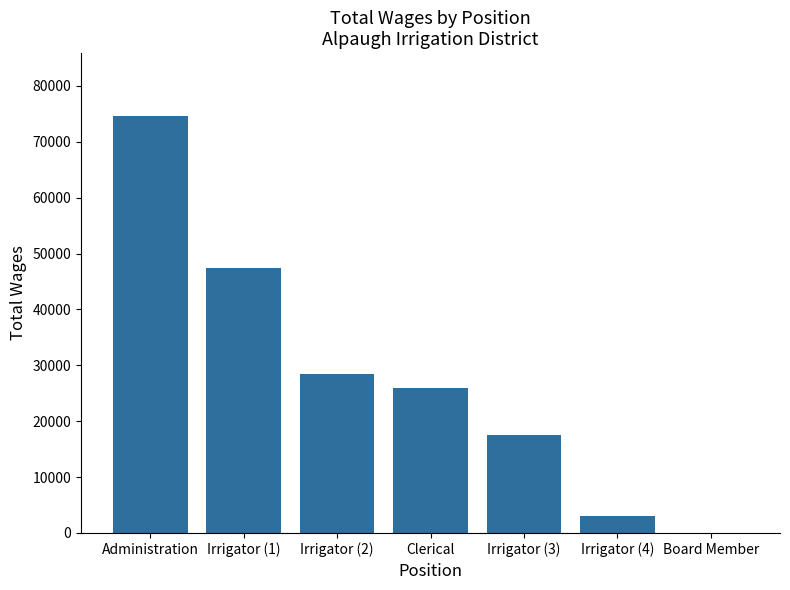

What is the maximum value shown in the chart?

74677